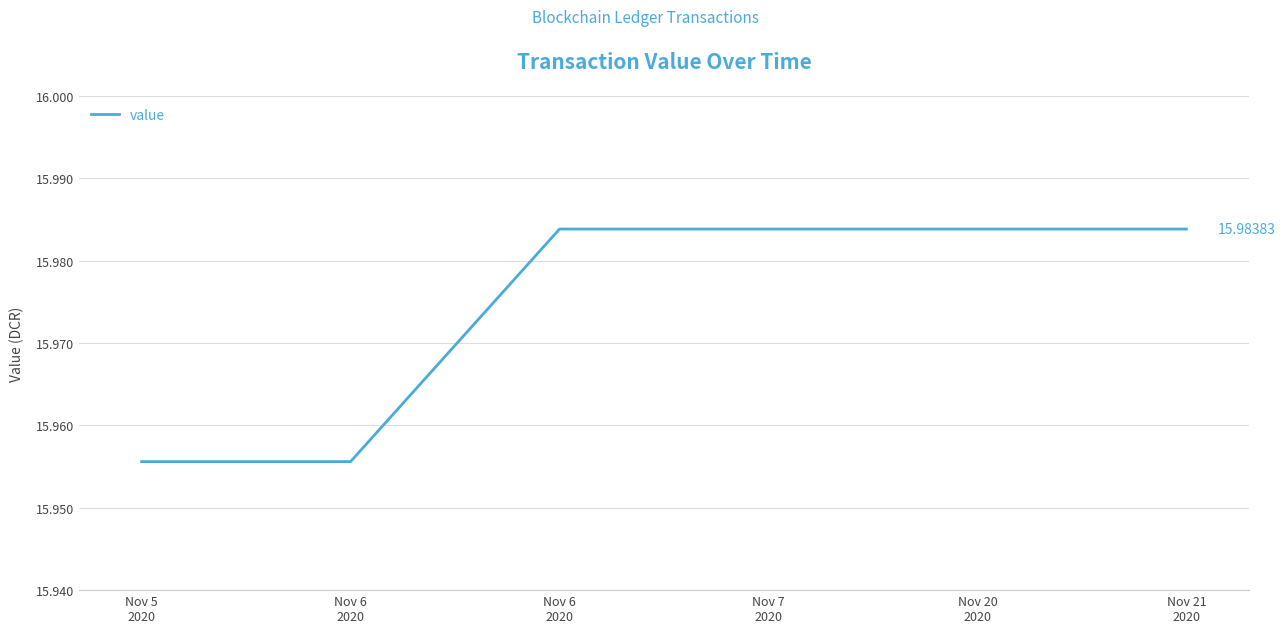

What is the label of the 5th point from the left?

Nov 20
2020